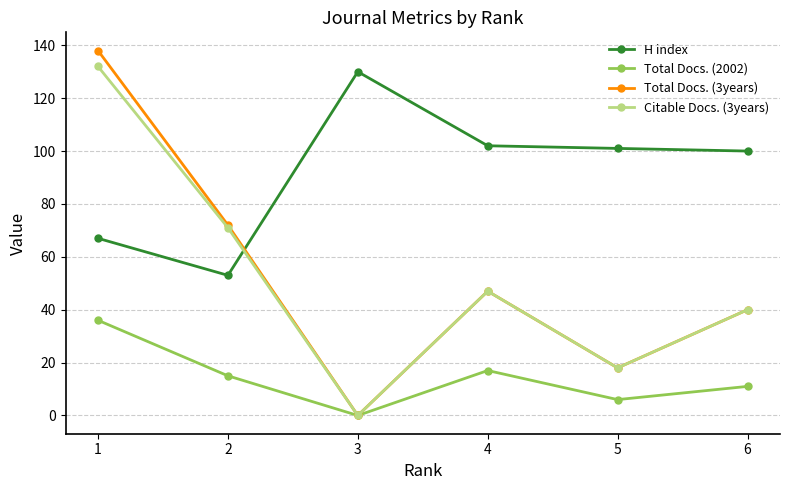

What is the value of the H index point at the 2nd from the left?

53